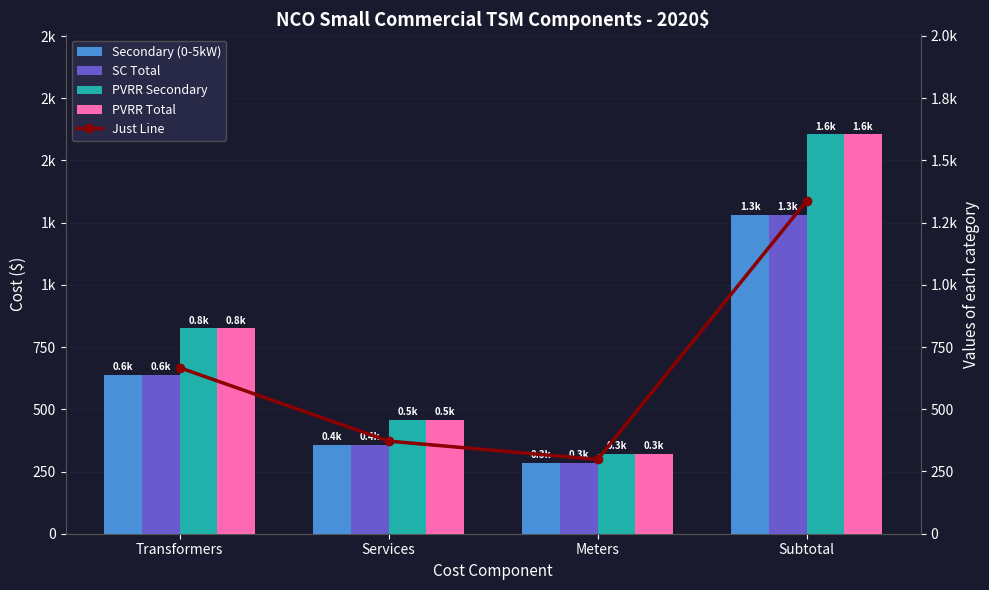

Between Subtotal and Meters, which is larger?

Subtotal